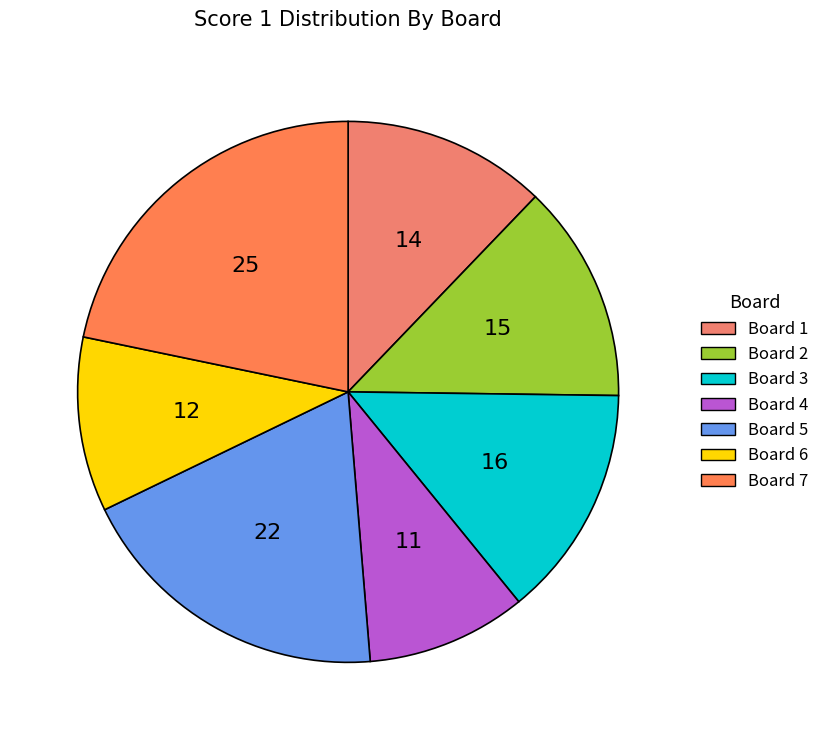

Count the number of slices in the pie.

7